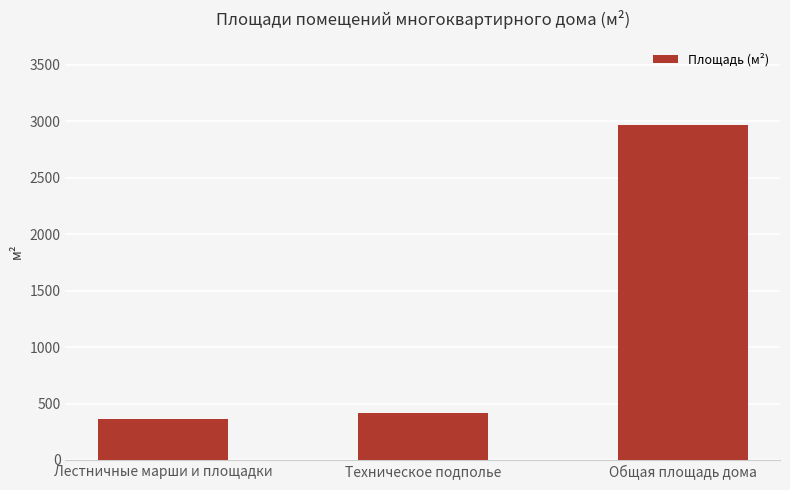

Rank the categories by value from lowest to highest.

Лестничные марши и площадки, Техническое подполье, Общая площадь дома